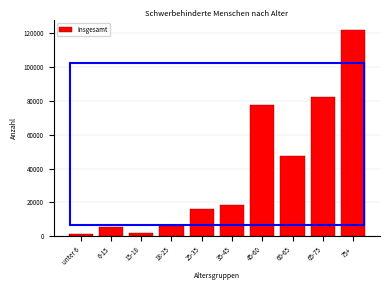

What is the change in value from 6-15 to 35-45?

+13365